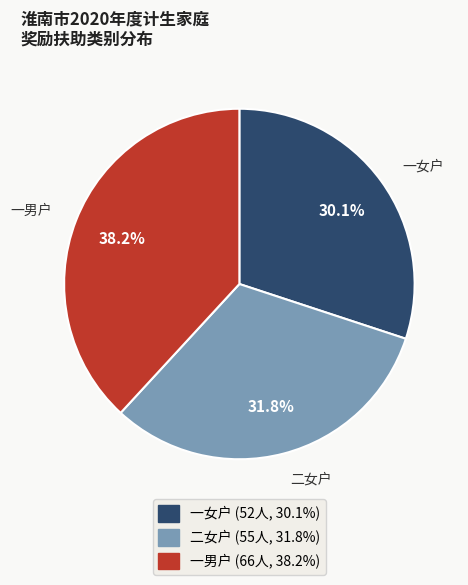

What percentage is NOT represented by 一女户?

69.9%